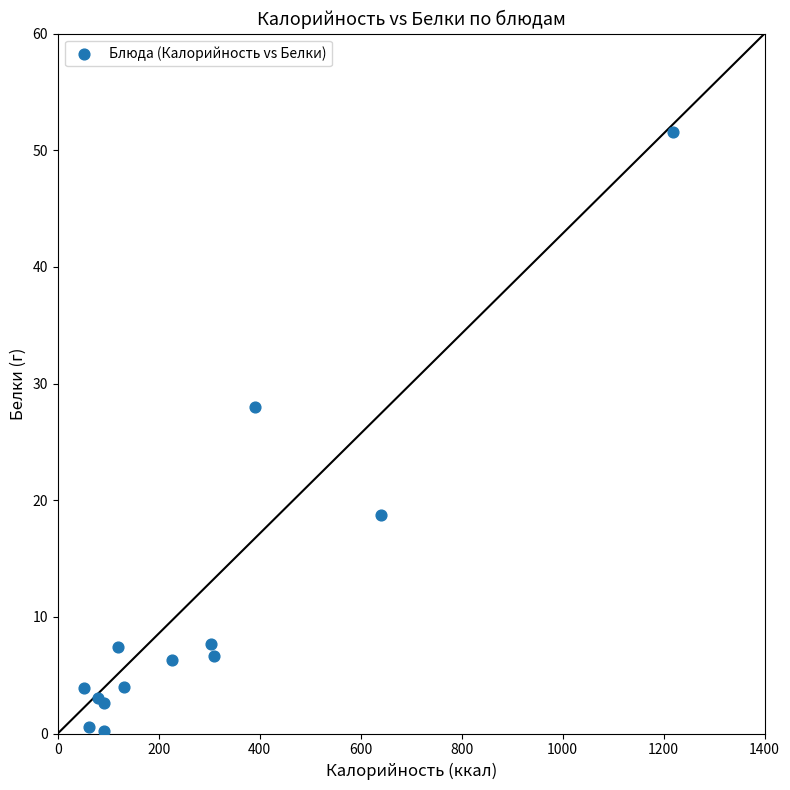

What Y value in the scatter plot is closest to 25?

28.0